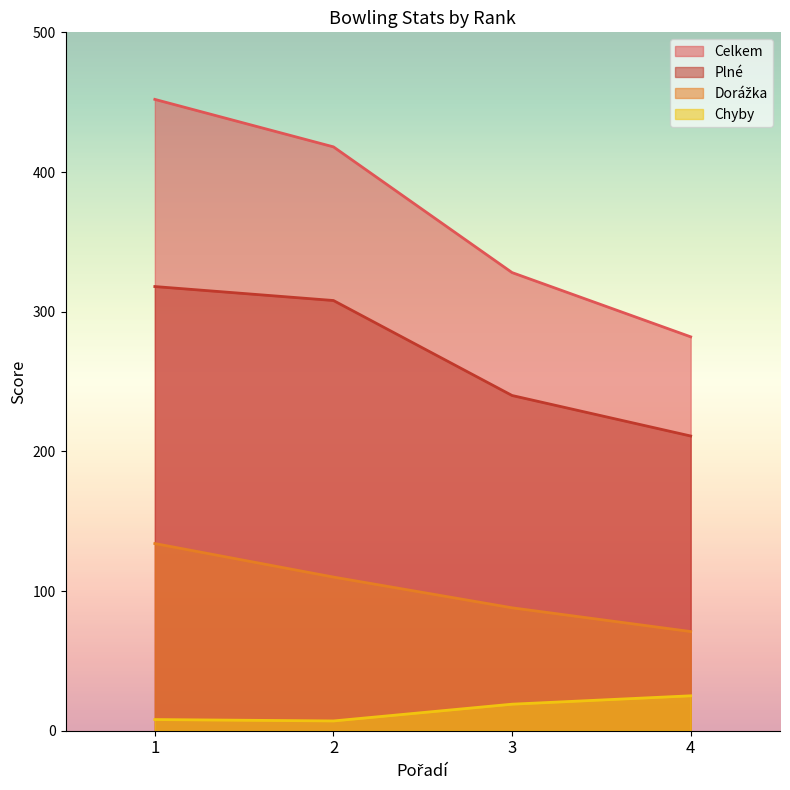

What is the minimum value shown in the chart?

7